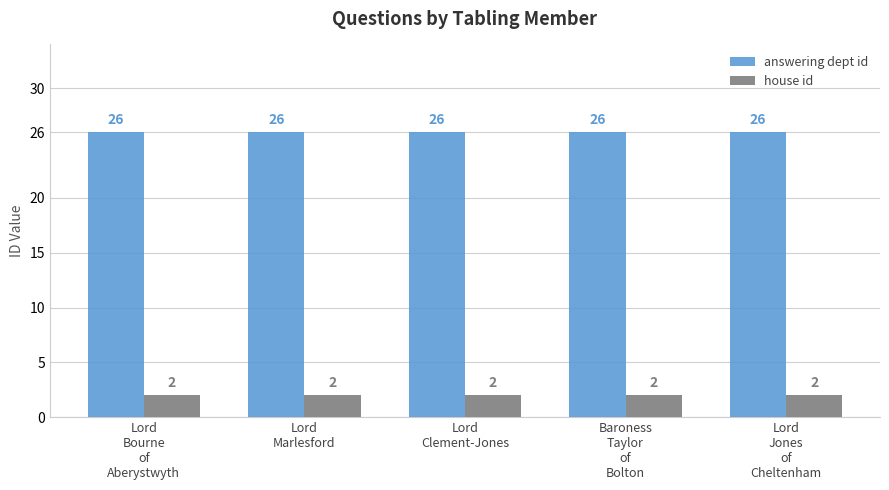

List the series in order of their peak value, lowest first.

house id, answering dept id